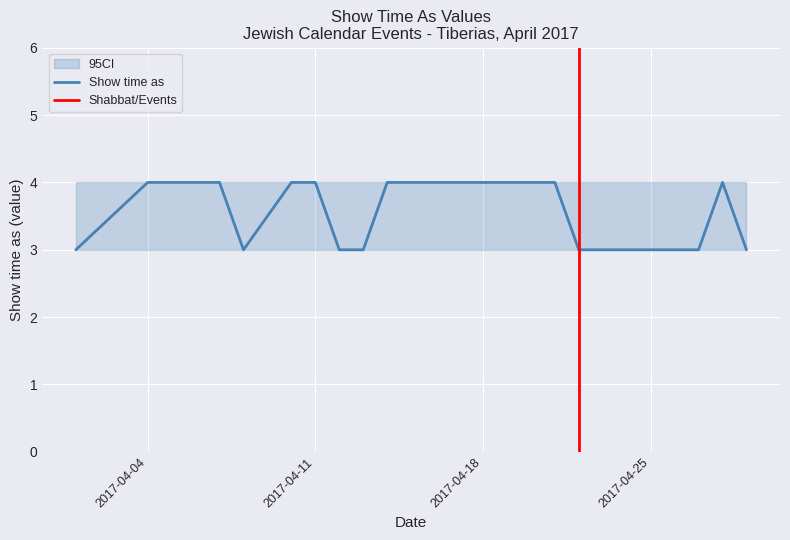

At which label is the value closest to 3?

1/4/2017